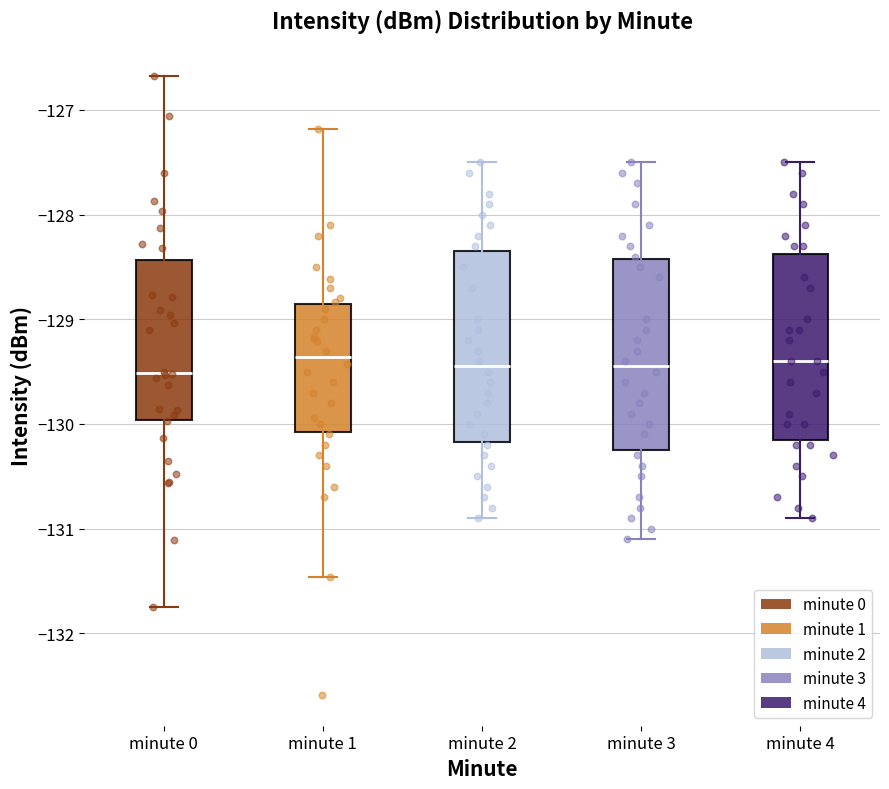

Reading left to right, read every box against the y-axis: the position of its median line, the range the box covers, and the ends of its whiskers. The values are not printed on the chart, so give them approximately, as read against the axis.

minute 0: median -129.5, box -130.0 to -128.4, whiskers -131.8 to -126.7
minute 1: median -129.4, box -130.1 to -128.9, whiskers -131.5 to -127.2
minute 2: median -129.4, box -130.2 to -128.3, whiskers -130.9 to -127.5
minute 3: median -129.4, box -130.2 to -128.4, whiskers -131.1 to -127.5
minute 4: median -129.4, box -130.1 to -128.4, whiskers -130.9 to -127.5